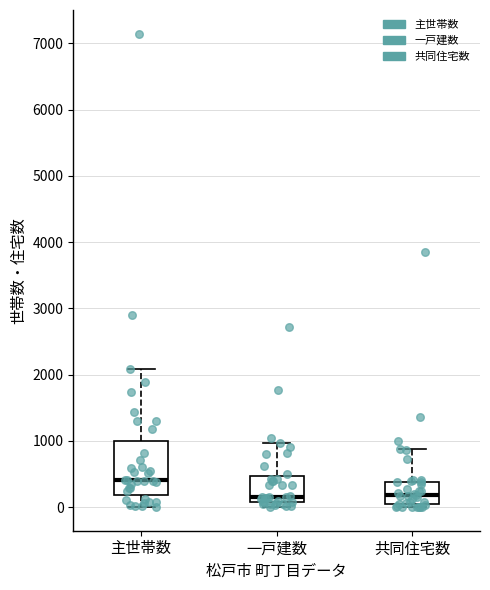

Where is the lower edge of the box for 一戸建数 on the y-axis? The values are not printed on the chart, so give them approximately, as read against the axis.

100